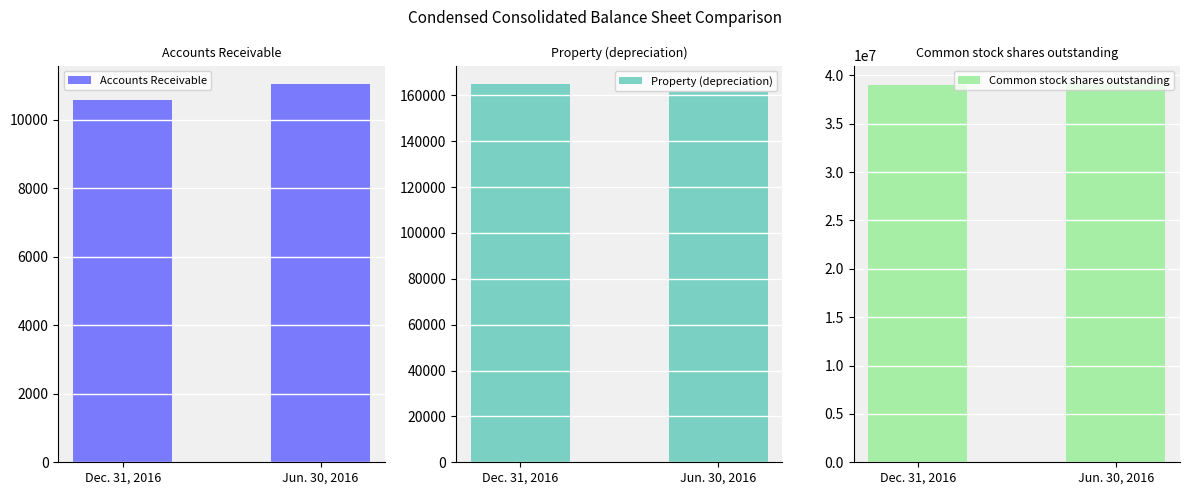

At which label is Common stock shares outstanding closest to 39033500?

Dec. 31, 2016